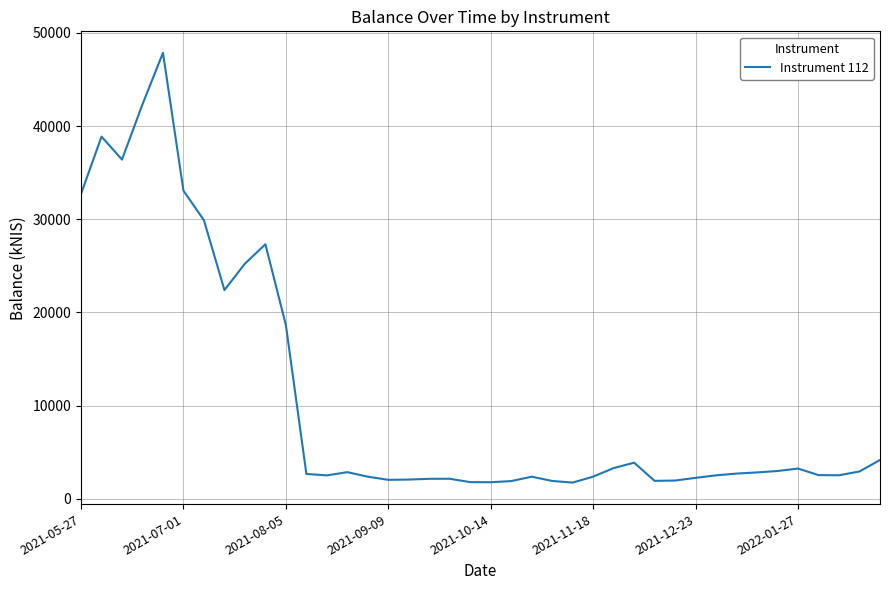

What is the smallest value displayed?

1723.7